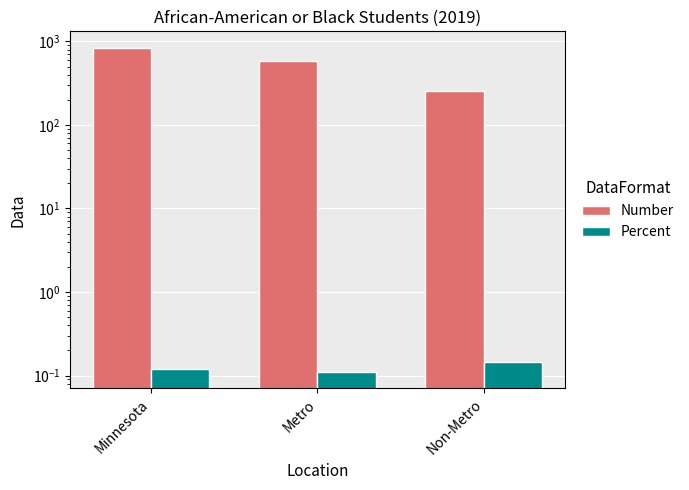

What is the sum of the Percent values at Minnesota and Metro?

0.2